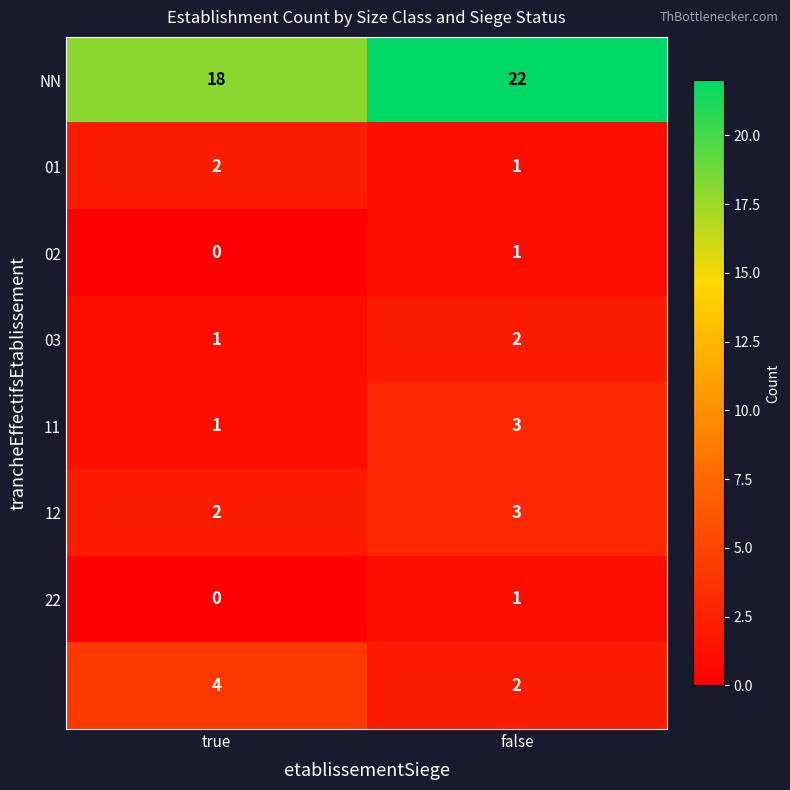

What is the spread (max minus min) of values at true?

18